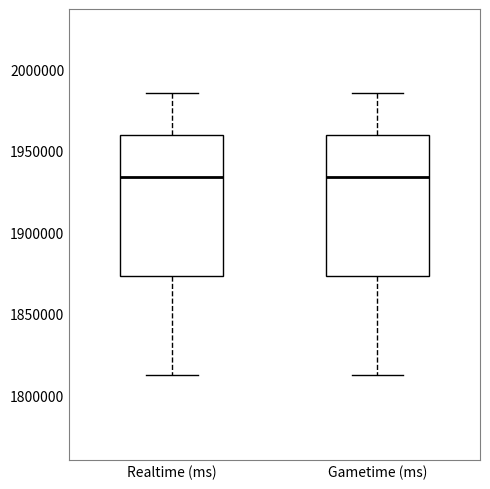

Reading left to right, read every box against the y-axis: the position of its median line, the range the box covers, and the ends of its whiskers. The values are not printed on the chart, so give them approximately, as read against the axis.

Realtime (ms): median 1935000, box 1875000 to 1960000, whiskers 1810000 to 1985000
Gametime (ms): median 1935000, box 1875000 to 1960000, whiskers 1810000 to 1985000